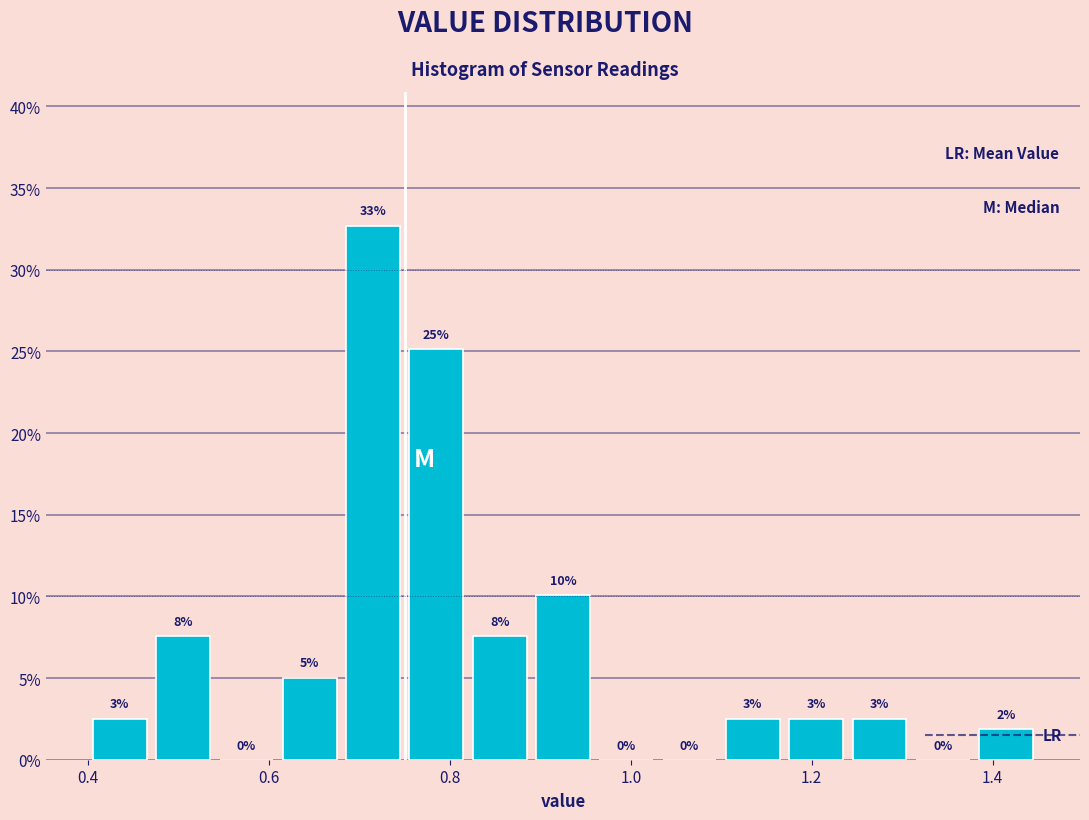

Around what value on the x-axis is the tallest bar? Give the approximate position of its centre, as read against the axis.

0.72